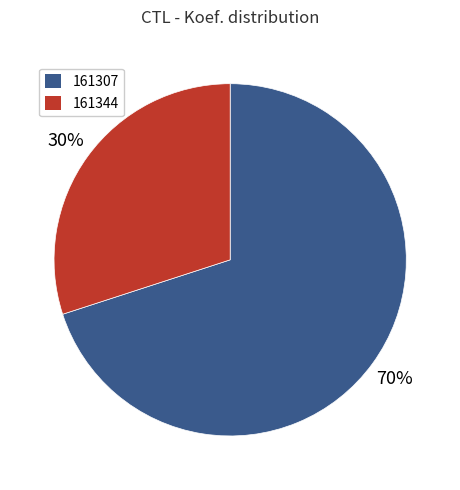

Which category has the smallest portion of the pie?

161344